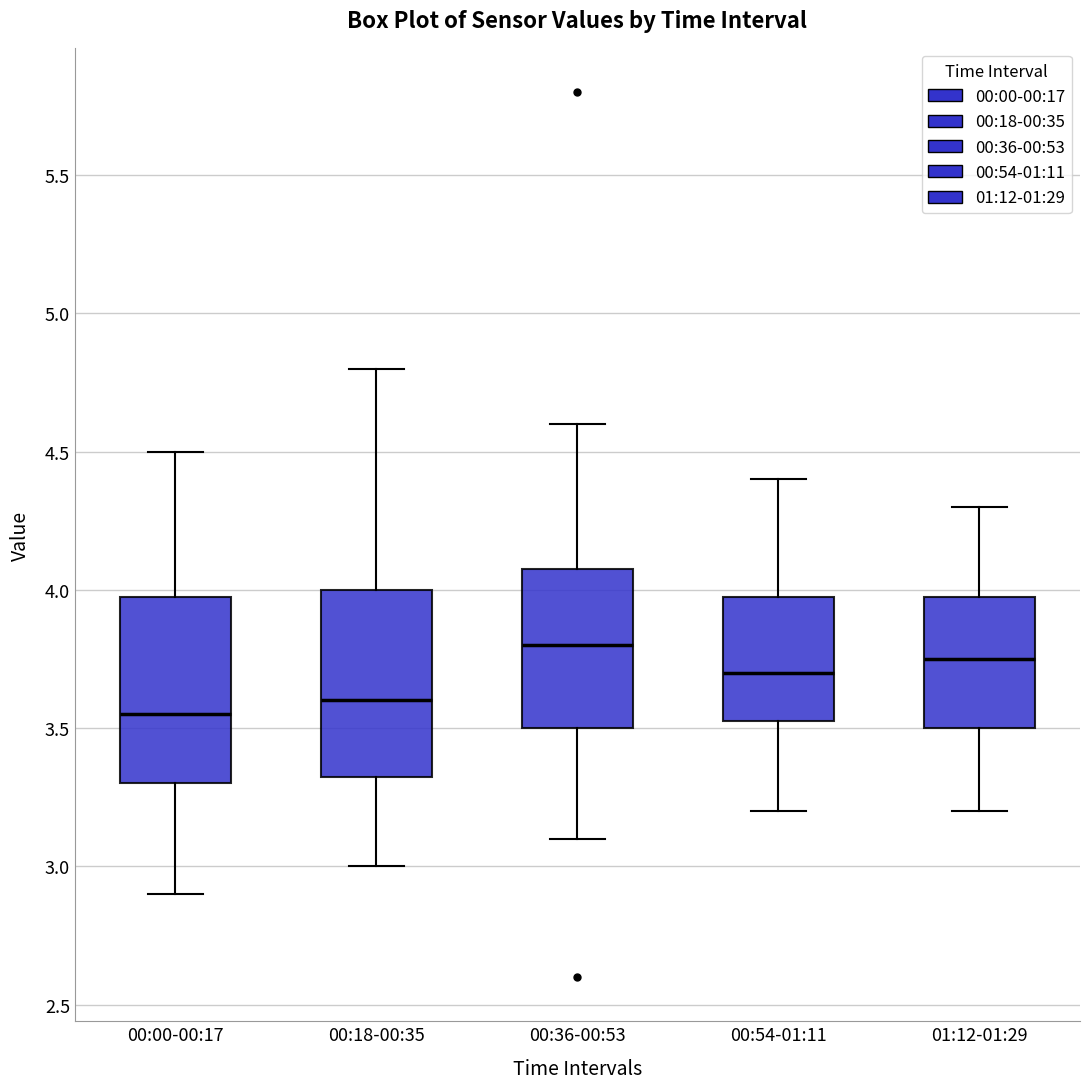

Where does the median line of the box for 00:36-00:53 sit on the y-axis? The values are not printed on the chart, so give them approximately, as read against the axis.

3.80